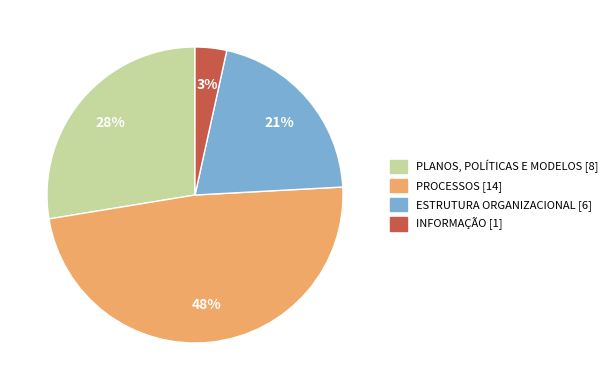

Does any single category account for the majority?

No